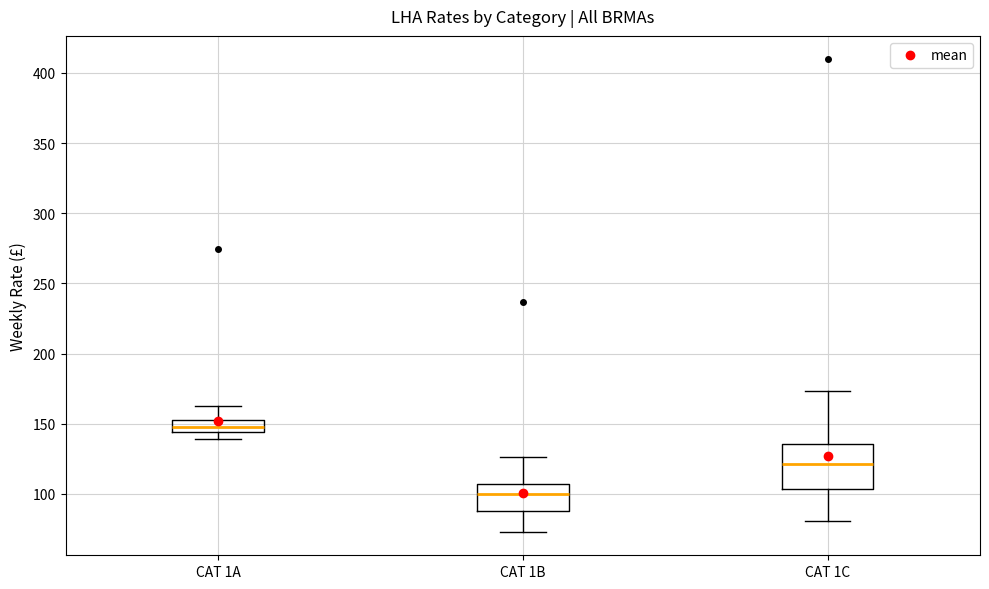

Reading left to right, transcribe this box plot: for each box, give where its median line is, the range the box spans, and where its two whiskers end, as read against the y-axis. The values are not printed on the chart, so give them approximately, as read against the axis.

CAT 1A: median 150, box 145 to 155, whiskers 140 to 160
CAT 1B: median 100, box 90 to 105, whiskers 75 to 125
CAT 1C: median 120, box 105 to 135, whiskers 80 to 175